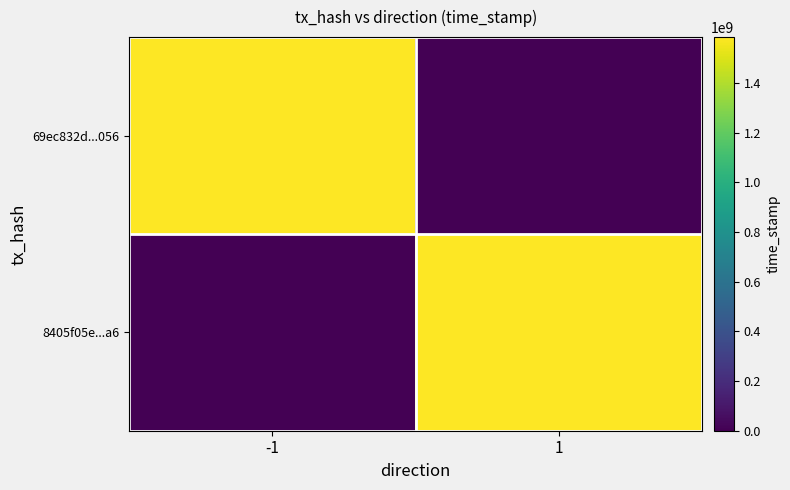

Between -1 and 1, which series saw the biggest shift?

69ec832d...056